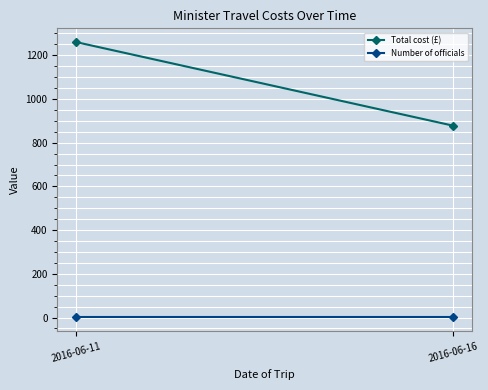

Reading right to left, extract all data points from this chart.

Total cost (£): 878.0	1260.4
Number of officials: 1.0	1.0